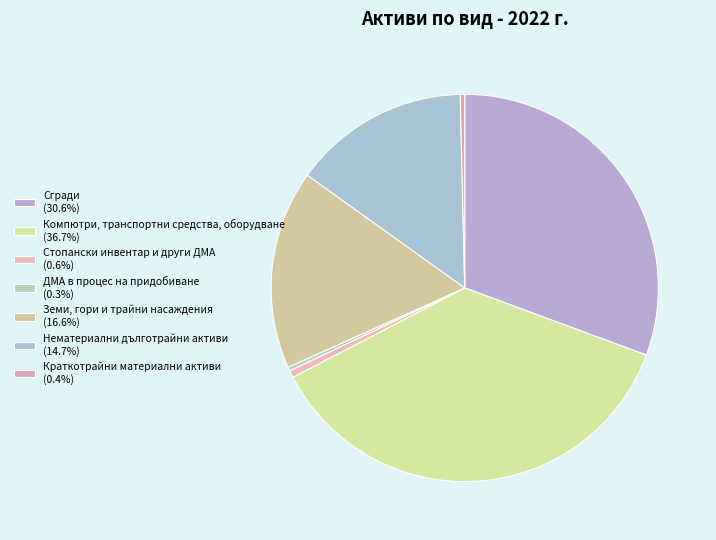

Which slice is the smallest?

ДМА в процес на придобиване